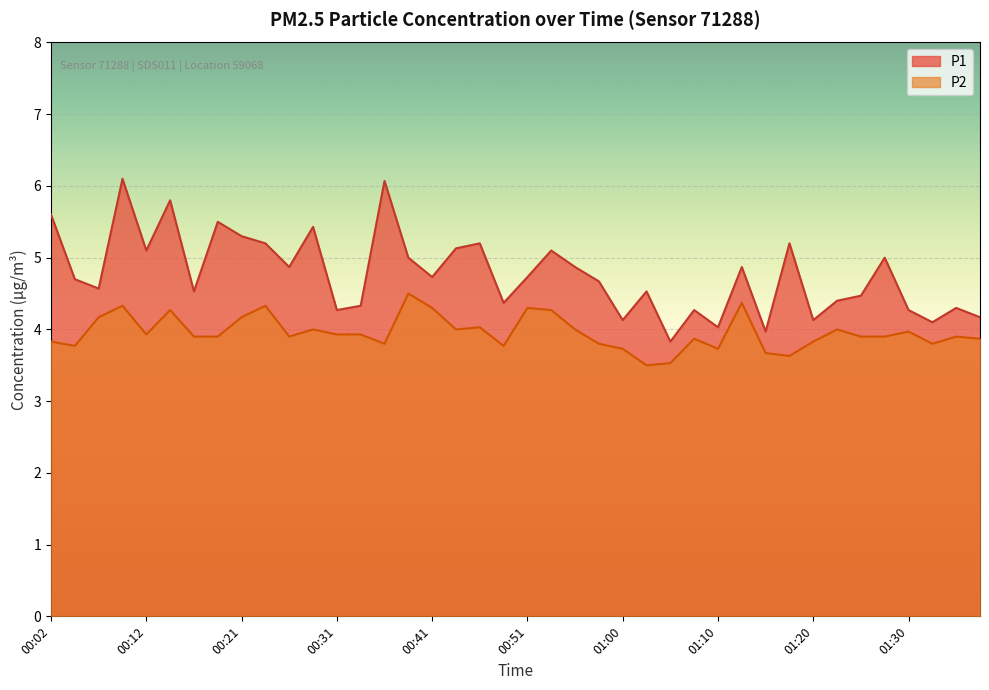

True or false: P2 and P1 intersect in this chart.

False